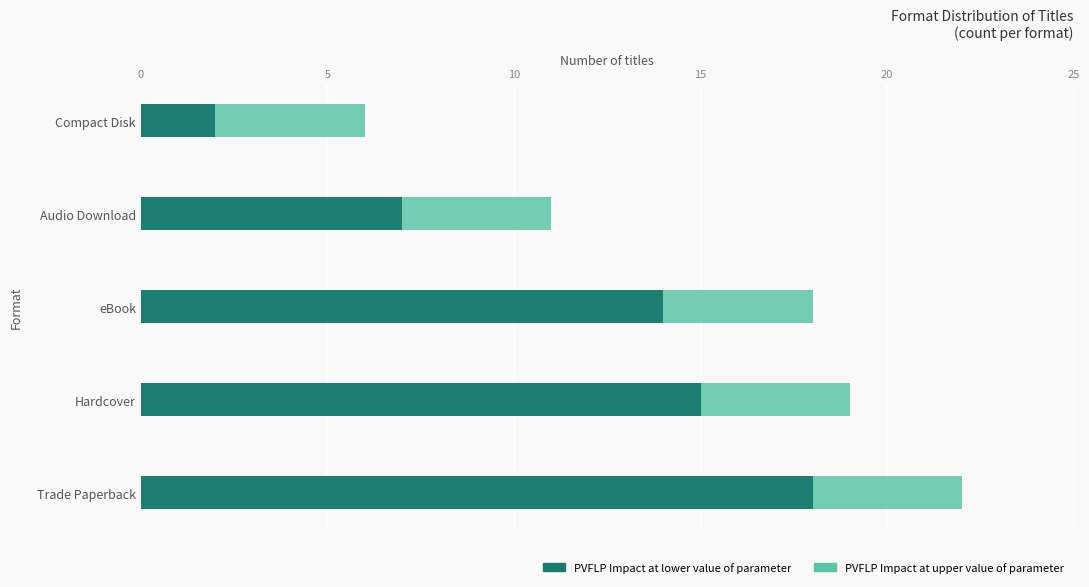

How many bars are there in each group?

2